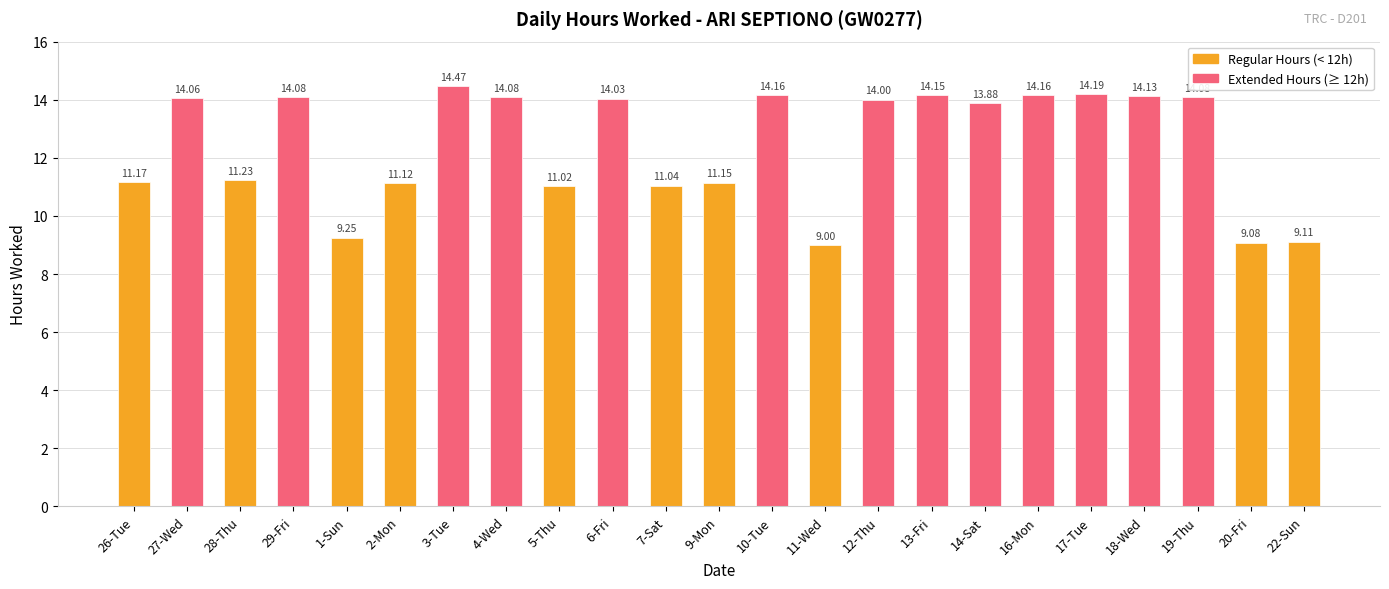

Which has a higher value, 16-Mon or 28-Thu?

16-Mon